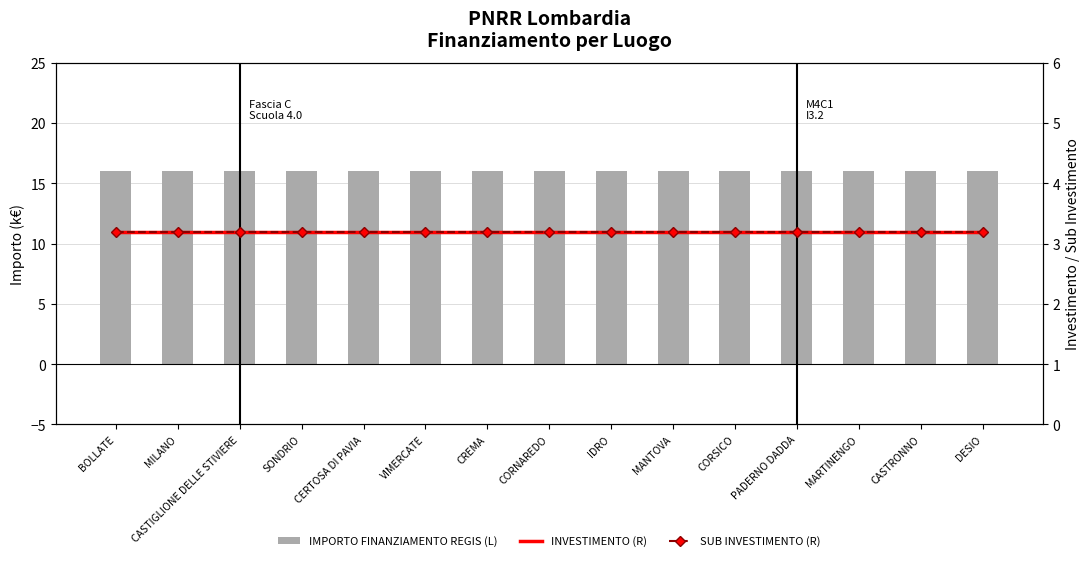

Reading left to right, extract all data points from this chart.

IMPORTO FINANZIAMENTO REGIS (L): 16.0	16.0	16.0	16.0	16.0	16.0	16.0	16.0	16.0	16.0	16.0	16.0	16.0	16.0	16.0
INVESTIMENTO (R): 3.2	3.2	3.2	3.2	3.2	3.2	3.2	3.2	3.2	3.2	3.2	3.2	3.2	3.2	3.2
SUB INVESTIMENTO (R): 3.2	3.2	3.2	3.2	3.2	3.2	3.2	3.2	3.2	3.2	3.2	3.2	3.2	3.2	3.2